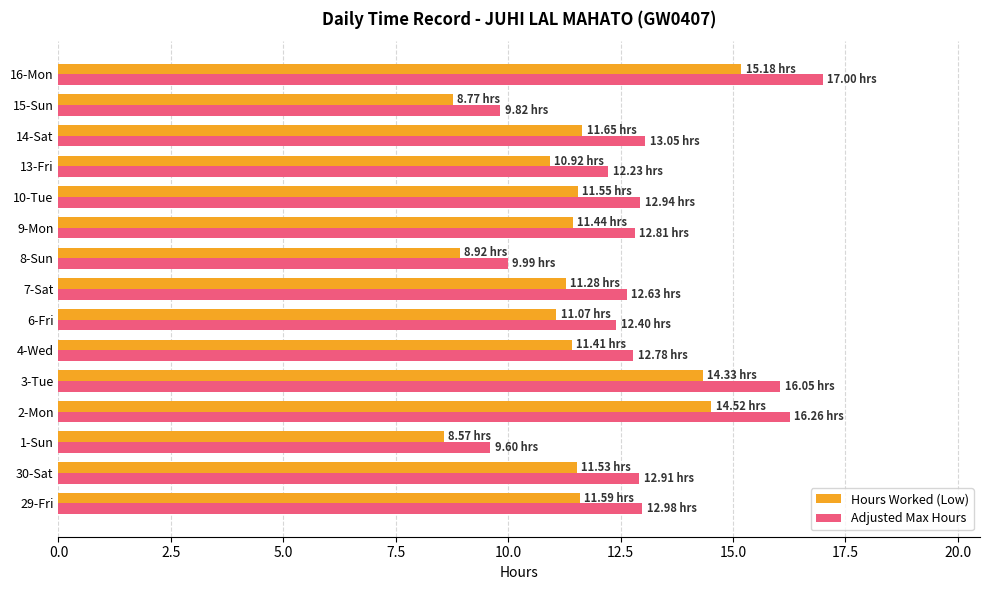

List the series in order of their peak value, lowest first.

Hours Worked (Low), Adjusted Max Hours